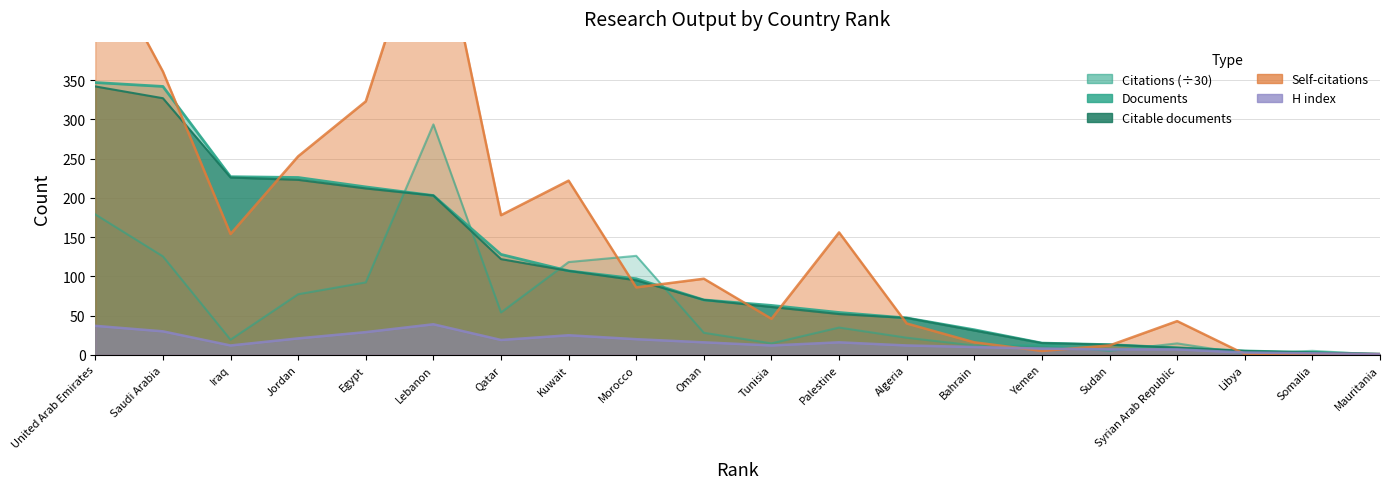

What are all the series names shown in the legend?

Documents, Citable documents, Citations, Self-citations, H index